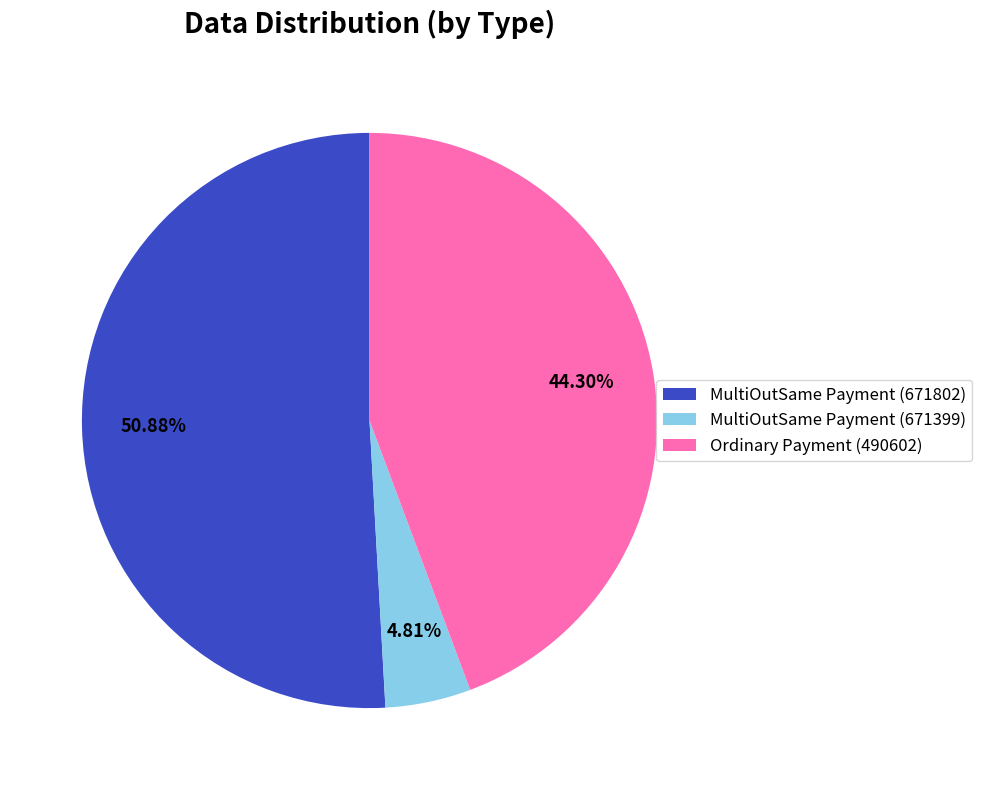

To the nearest percent, what is the difference between the largest and smallest slice percentages?

46%